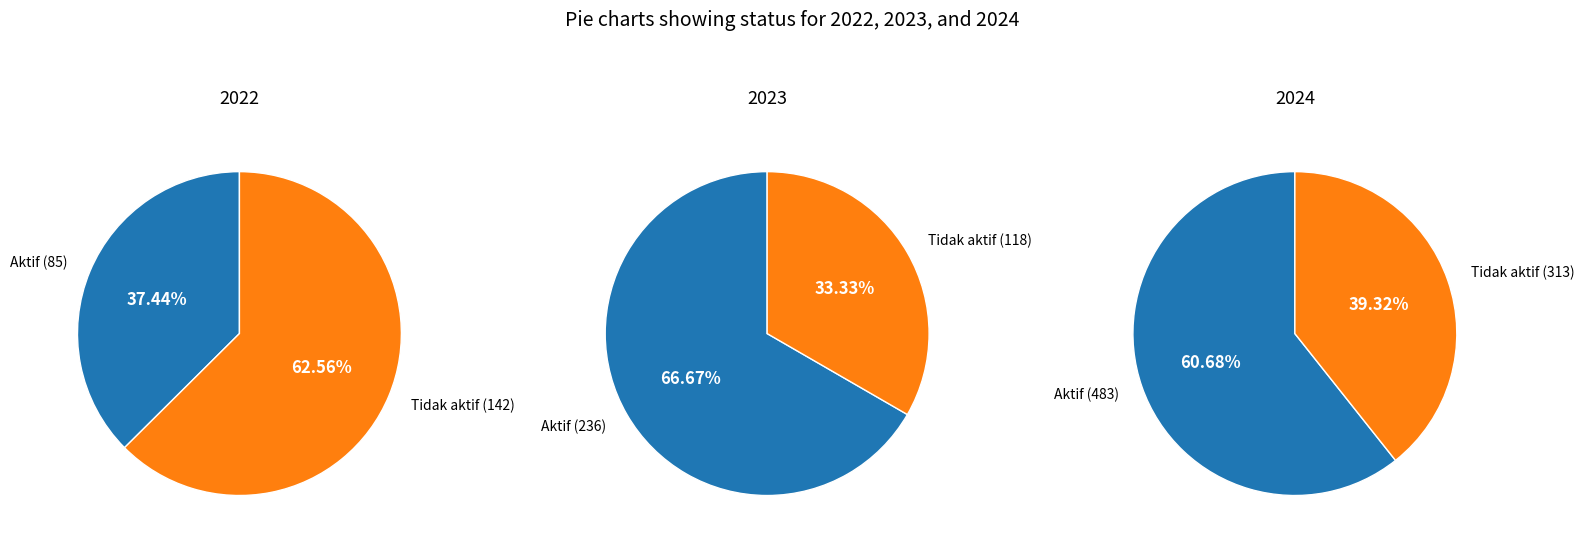

How many segments does this pie chart have?

2